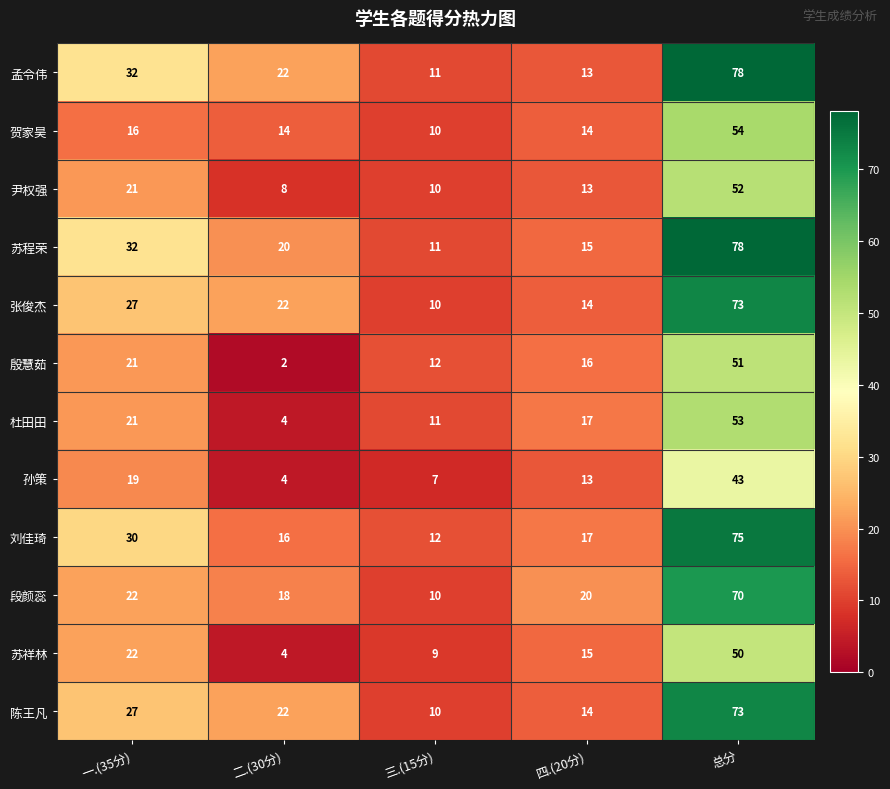

What is the spread (max minus min) of values at 一.(35分)?

16